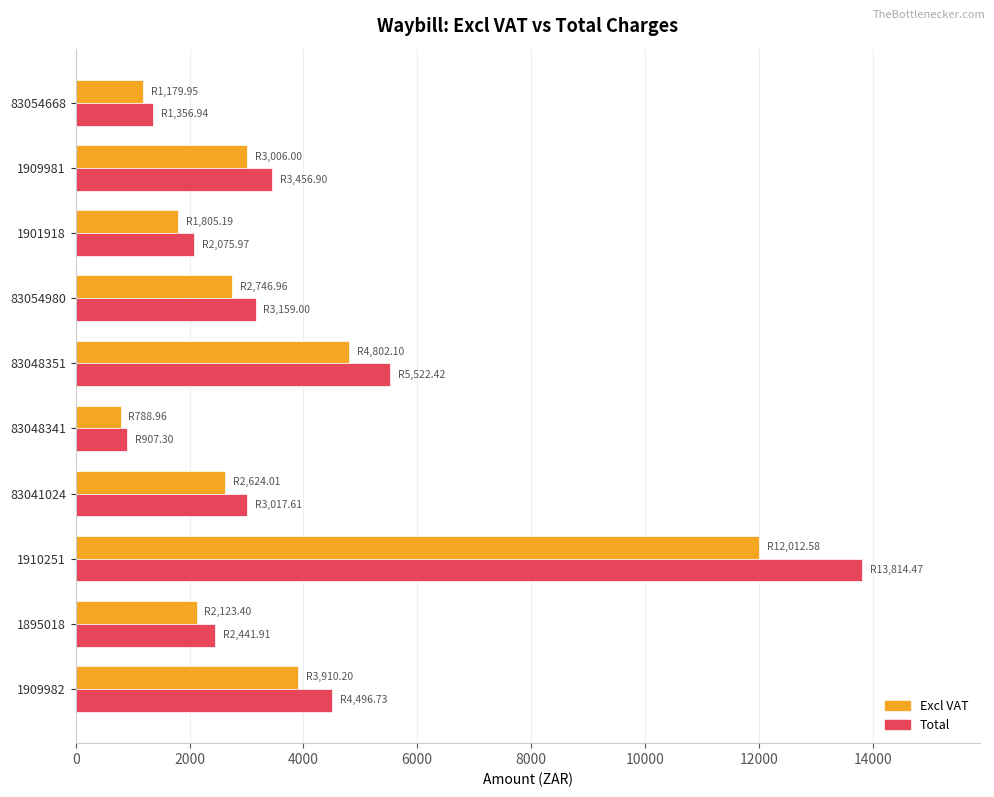

Where is Excl VAT nearest to the value 6400?

83048351